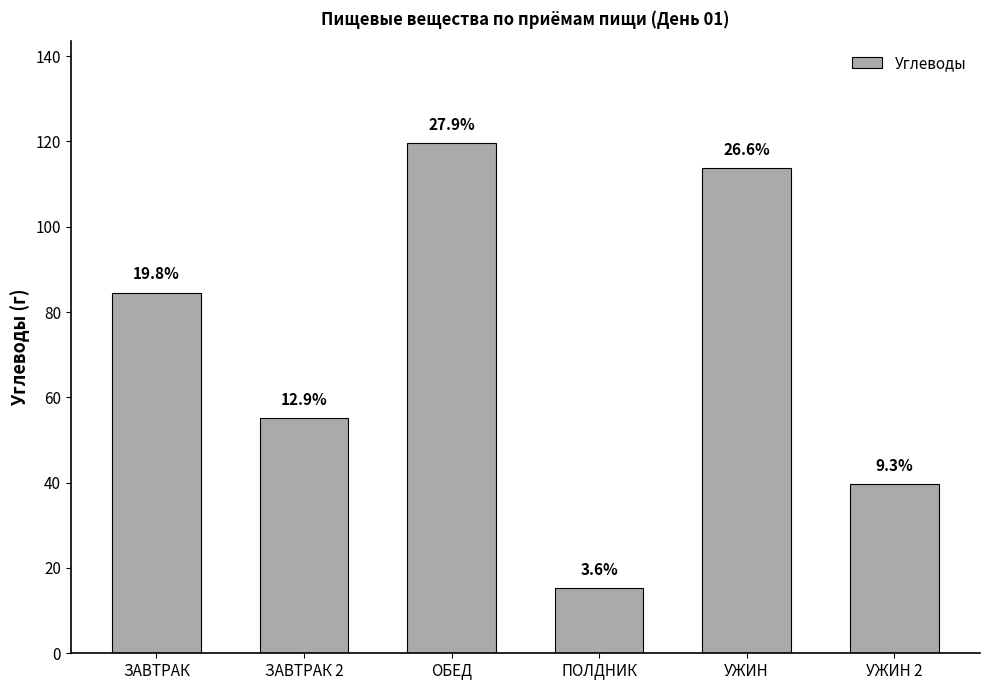

Are the bars horizontal?

No